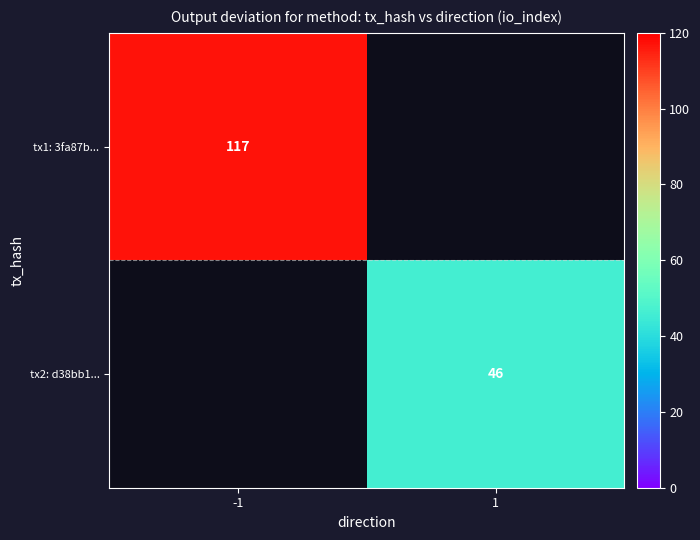

Is it true that tx2: d38bb1... equals 18 at 1?

False